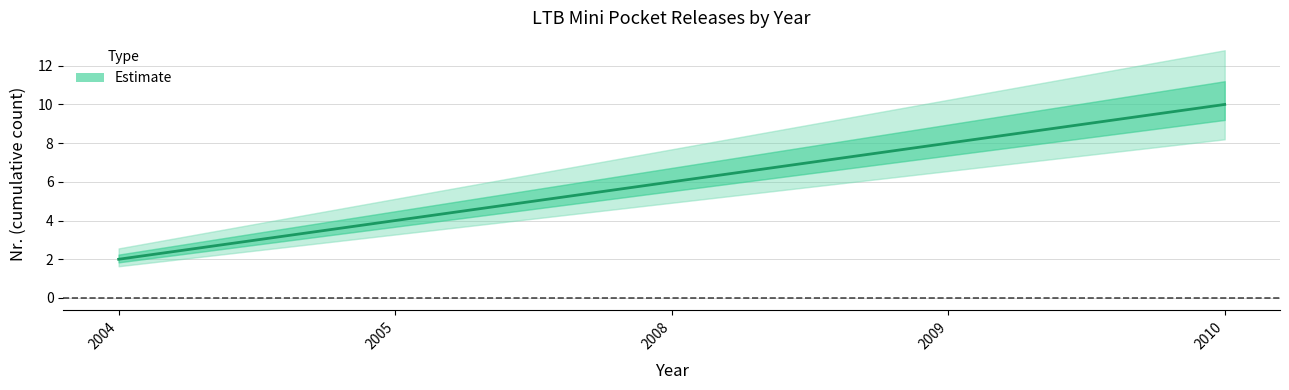

What is the maximum value shown in the chart?

10